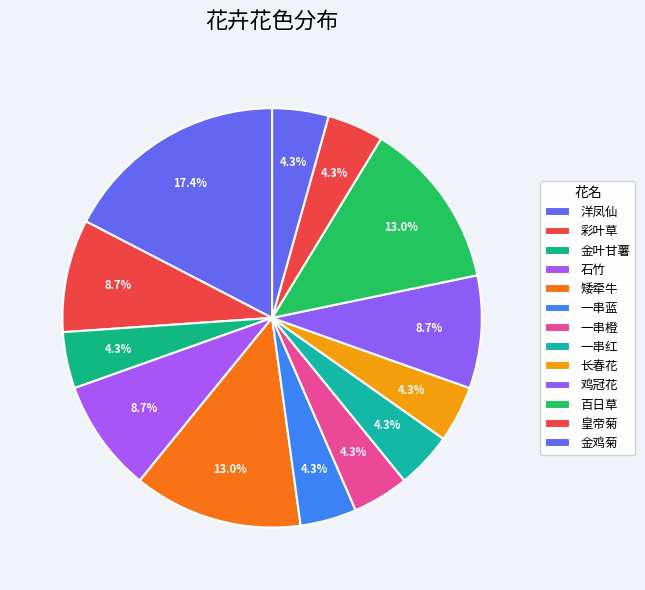

The 长春花 slice represents 16% of the pie. True or false?

False